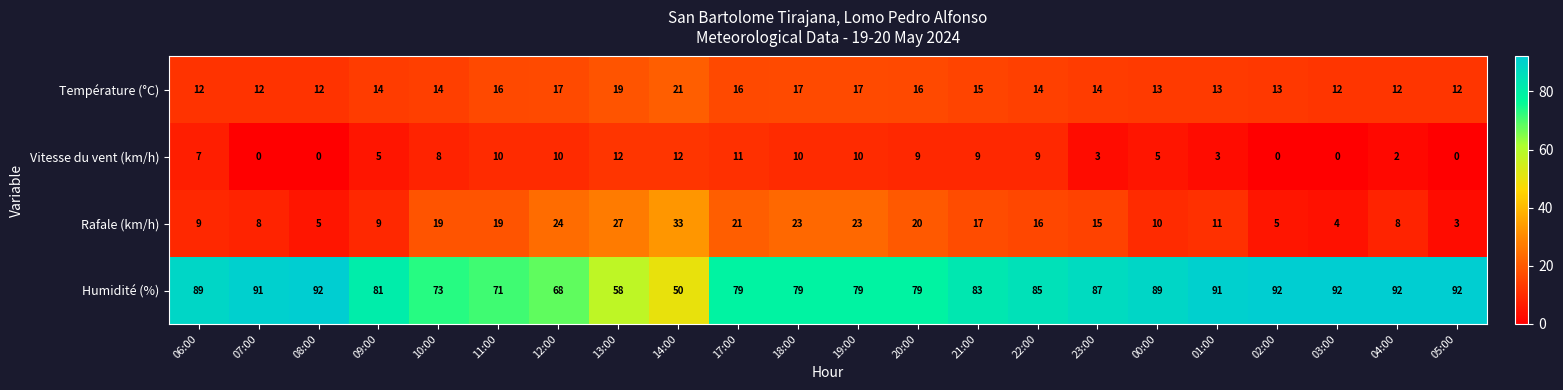

At 10:00, list the series in order from largest to smallest.

Humidité (%), Rafale (km/h), Température (°C), Vitesse du vent (km/h)